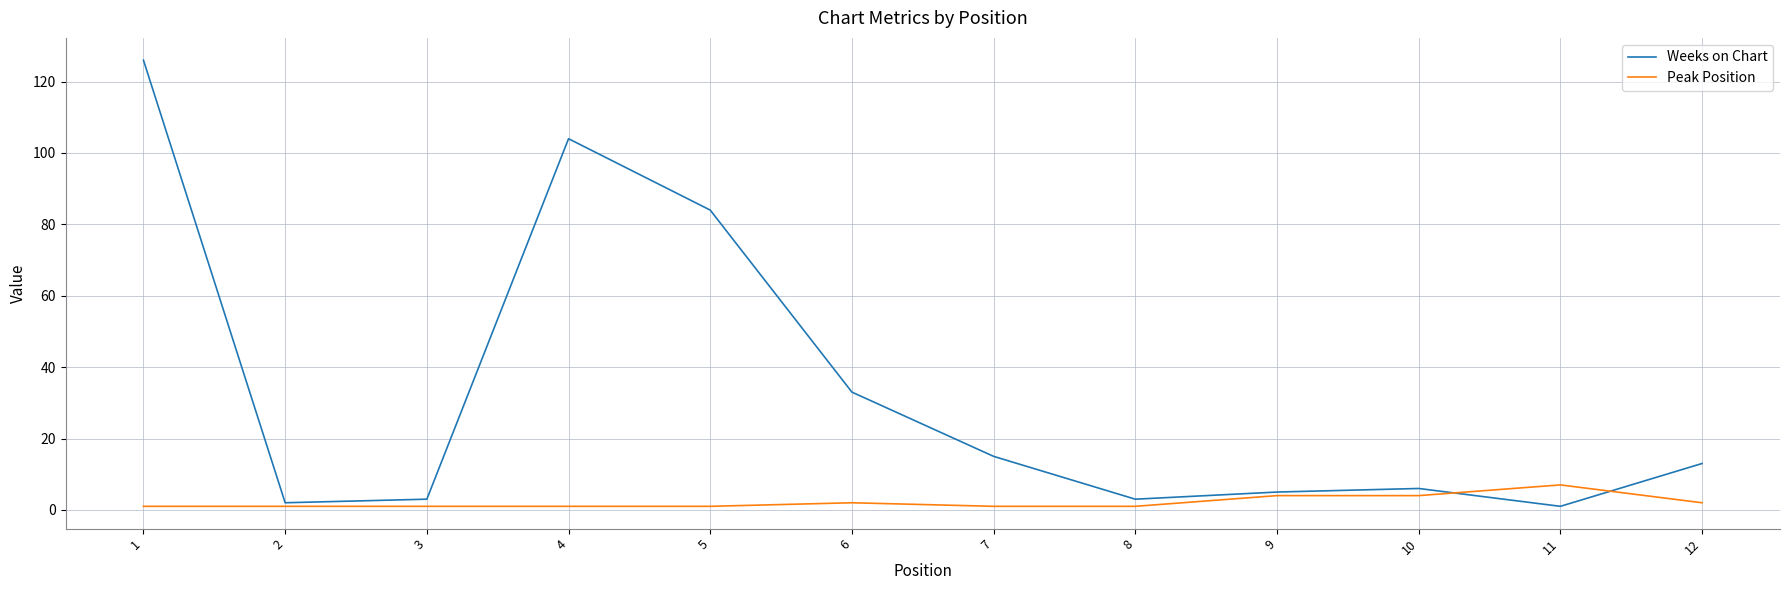

Reading left to right, extract all data points from this chart.

Weeks on Chart: 126	2	3	104	84	33	15	3	5	6	1	13
Peak Position: 1	1	1	1	1	2	1	1	4	4	7	2